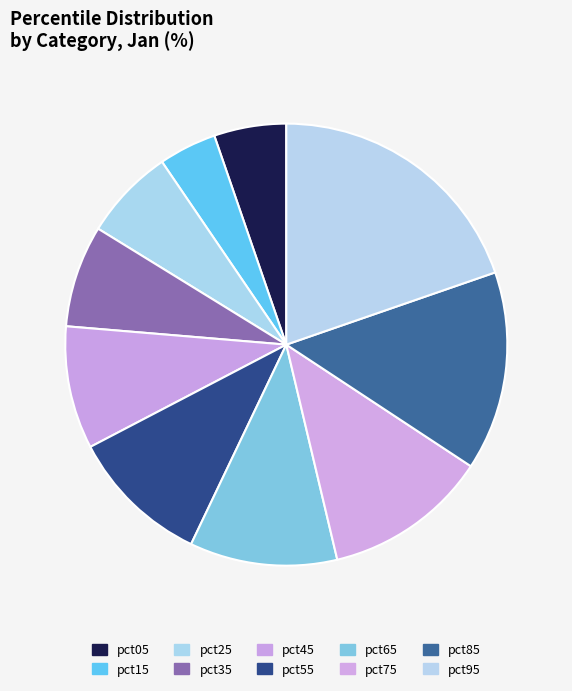

What is the smallest slice in the pie chart?

pct15